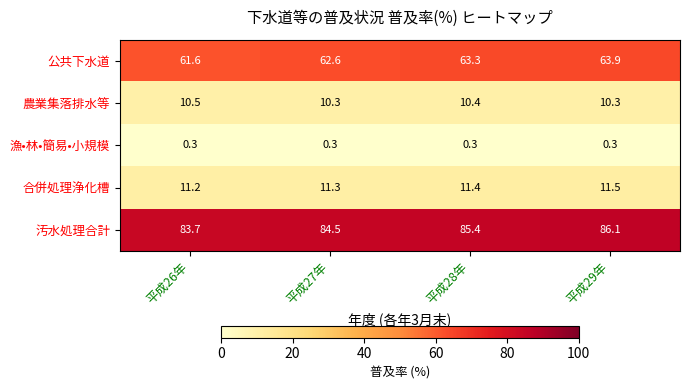

Reading left to right, transcribe all the data shown in this chart.

公共下水道: 61.6	62.6	63.3	63.9
農業集落排水等: 10.5	10.3	10.4	10.3
漁•林•簡易•小規模: 0.3	0.3	0.3	0.3
合併処理浄化槽: 11.2	11.3	11.4	11.5
汚水処理合計: 83.7	84.5	85.4	86.1